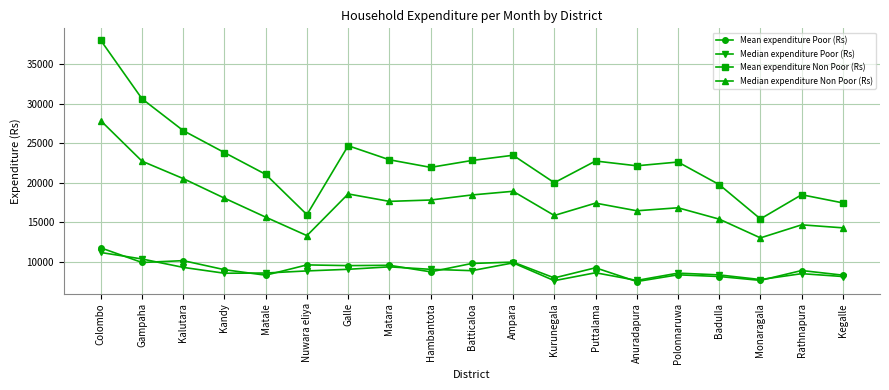

What is the label of the 1st point from the right?

Kegalle